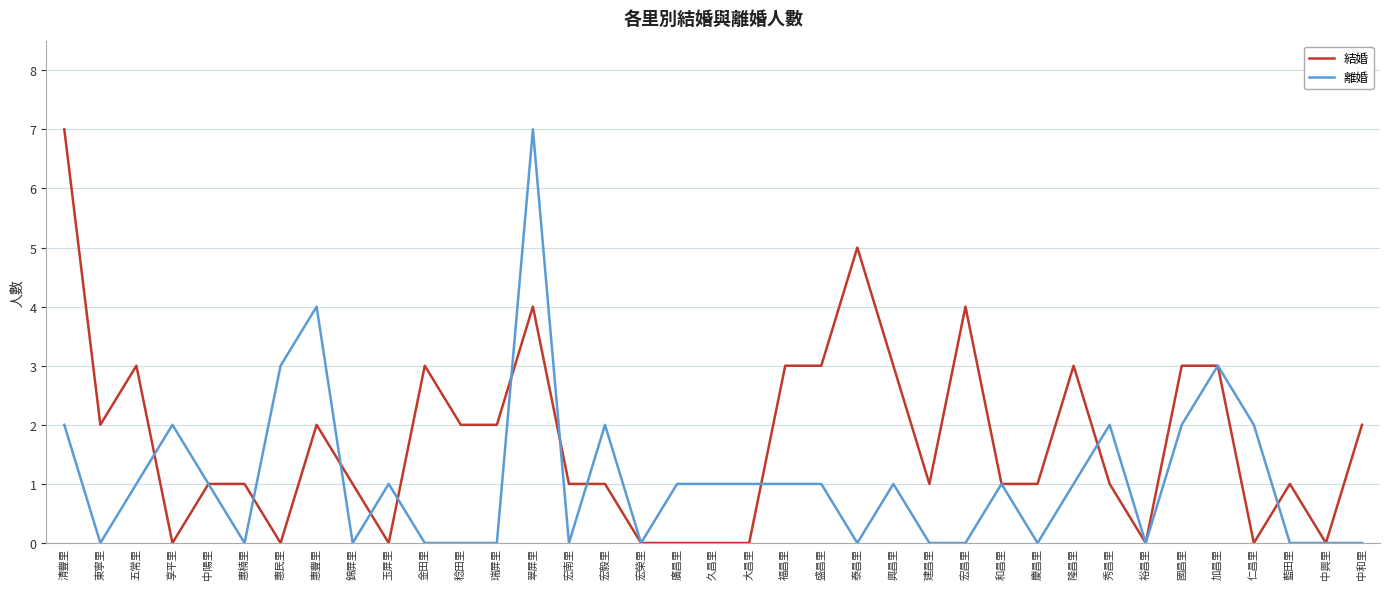

Where does the 結婚 series first go above 1?

清豐里